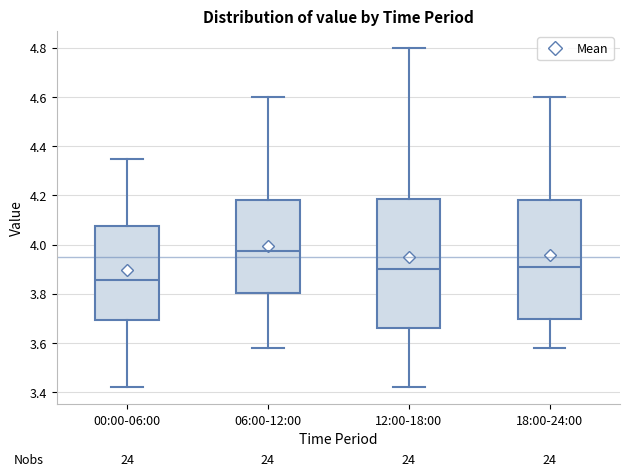

Which box's median line is the highest?

06:00-12:00